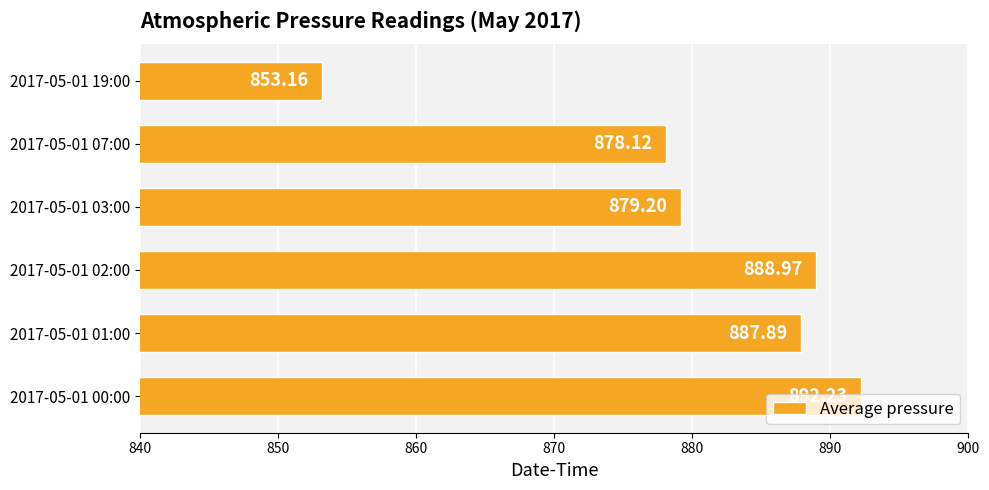

Rank the categories by value from lowest to highest.

2017-05-01 19:00, 2017-05-01 07:00, 2017-05-01 03:00, 2017-05-01 01:00, 2017-05-01 02:00, 2017-05-01 00:00